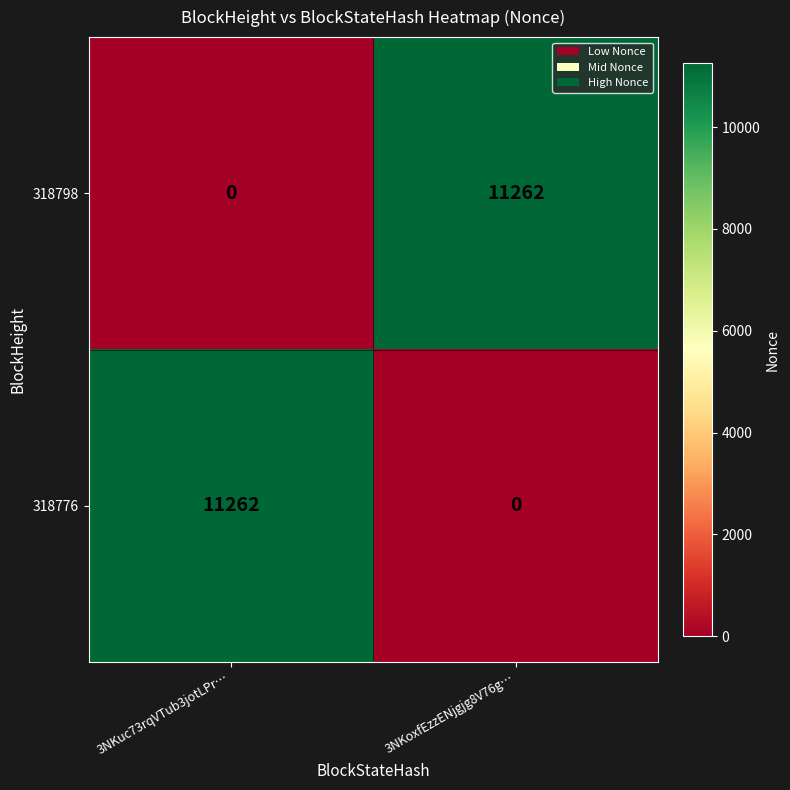

What is the maximum value shown in the chart?

11262